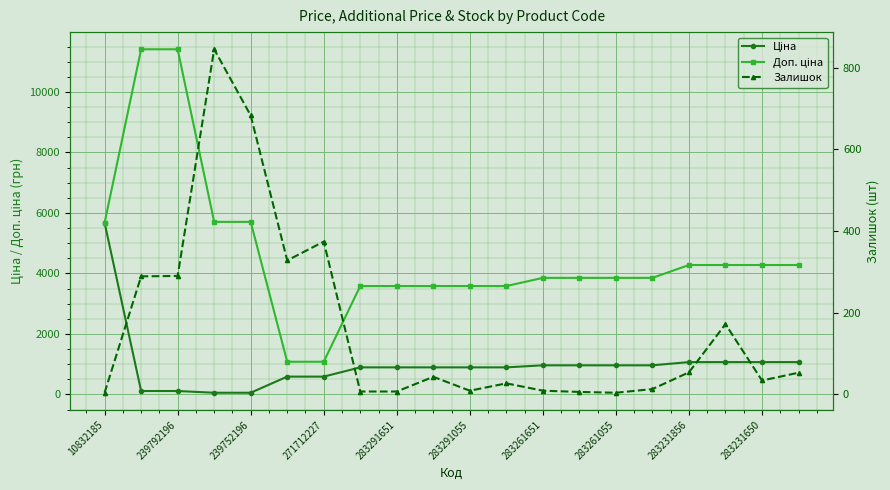

Between 283261055 and 16, which series saw the biggest shift?

Доп. ціна